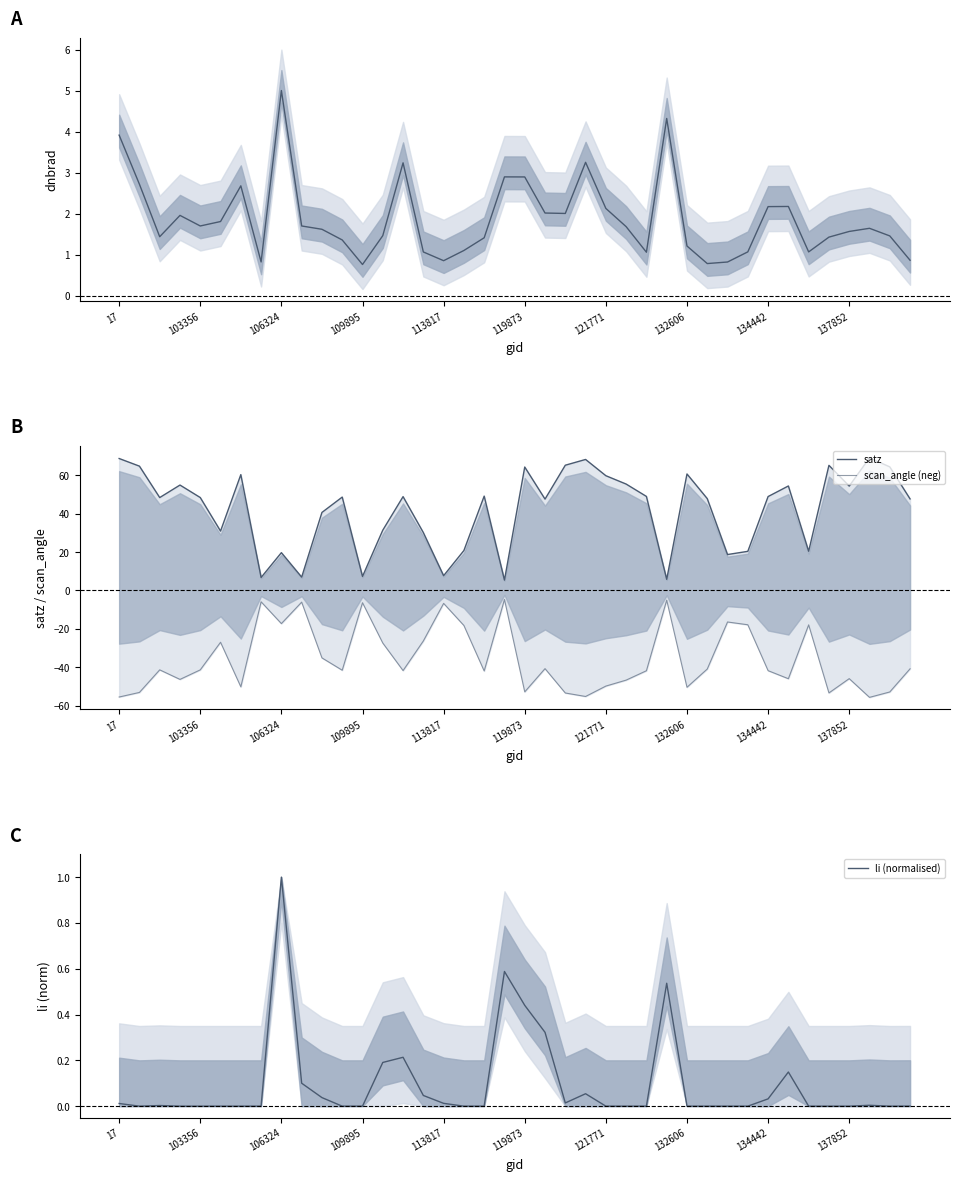

What is the label of the 7th point from the left?

121771